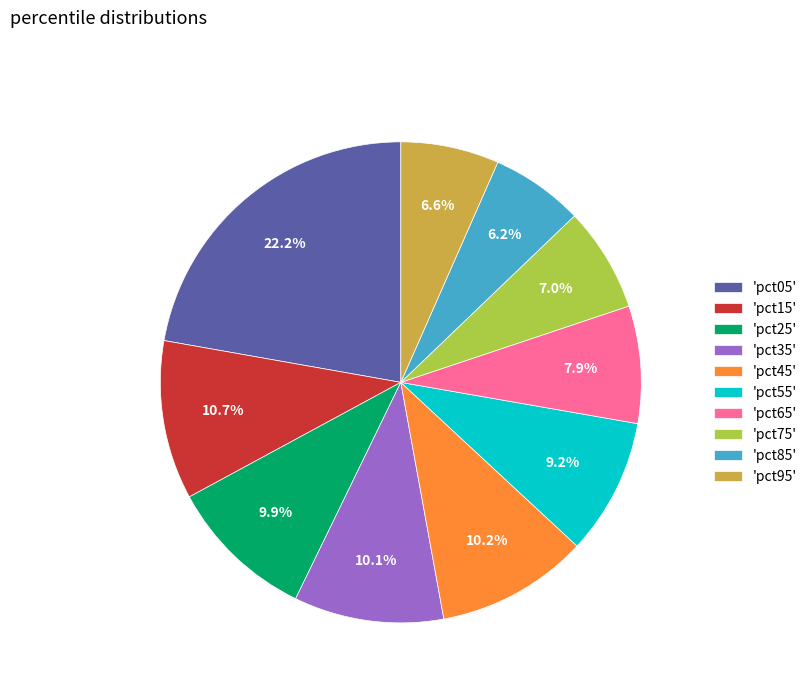

Is there any slice that represents more than half of the pie?

No